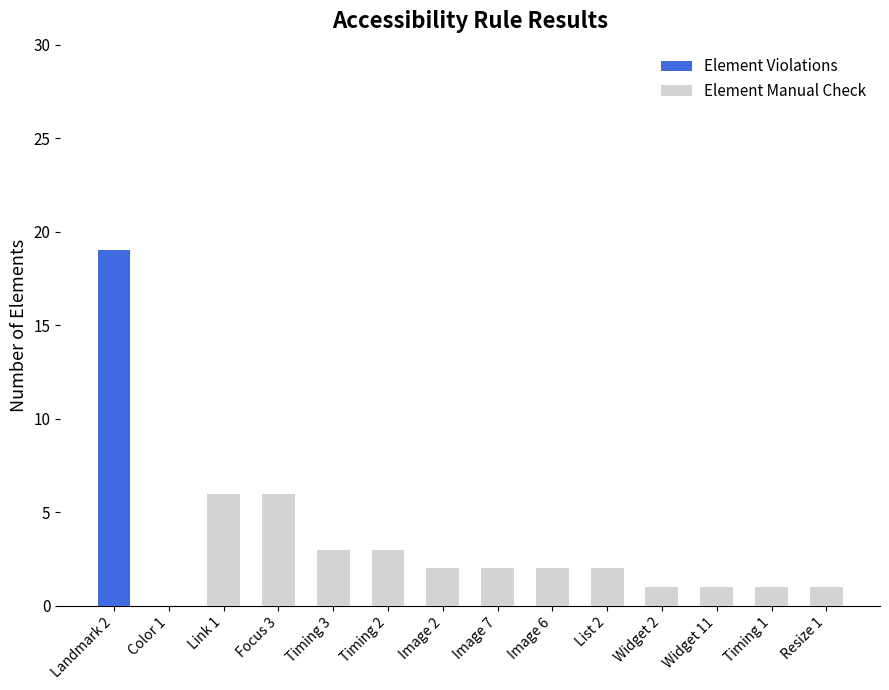

Which category has the highest value in the Element Violations series?

Landmark 2